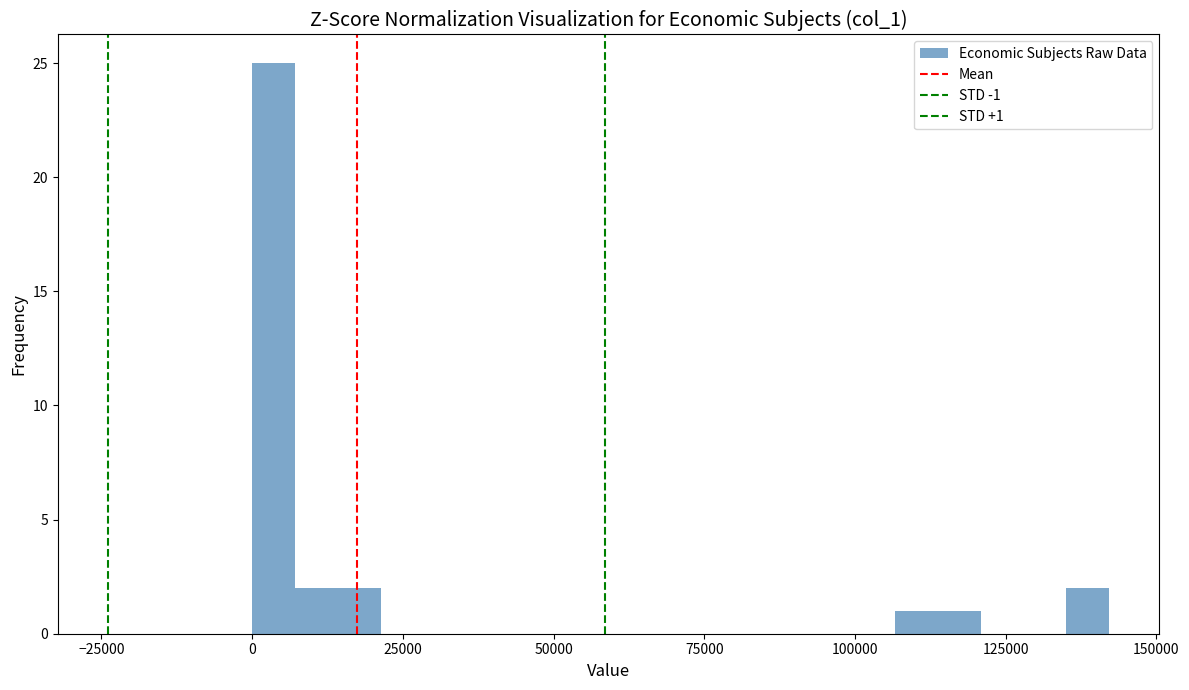

Around what value on the x-axis is the tallest bar? Give the approximate position of its centre, as read against the axis.

5000